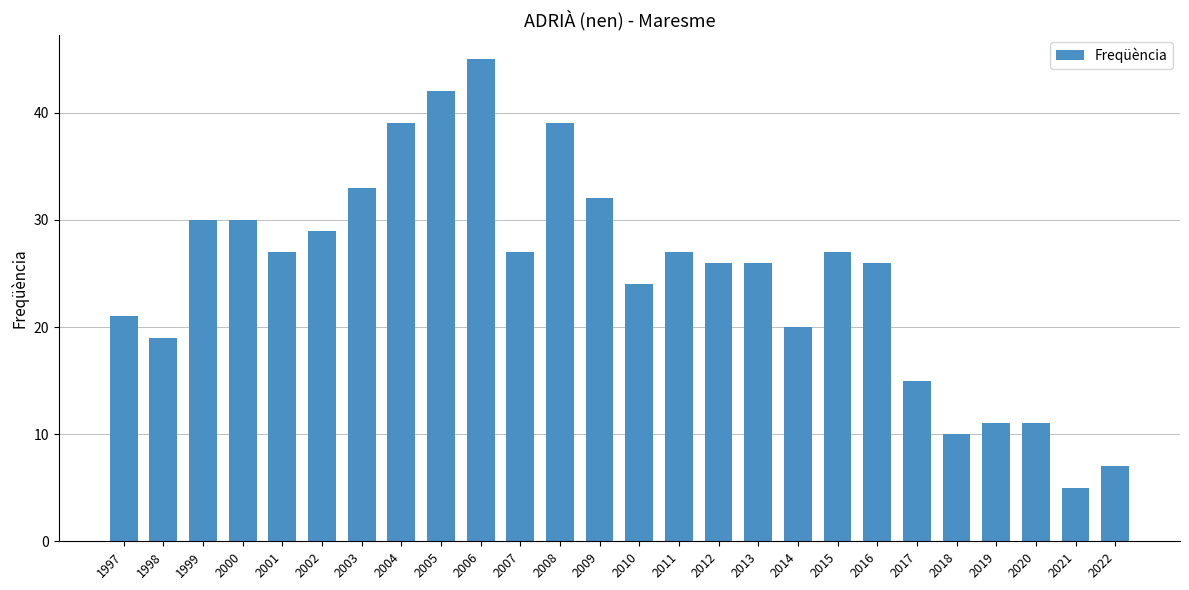

What is the ratio of the value at 2018 to the value at 2020?

0.9